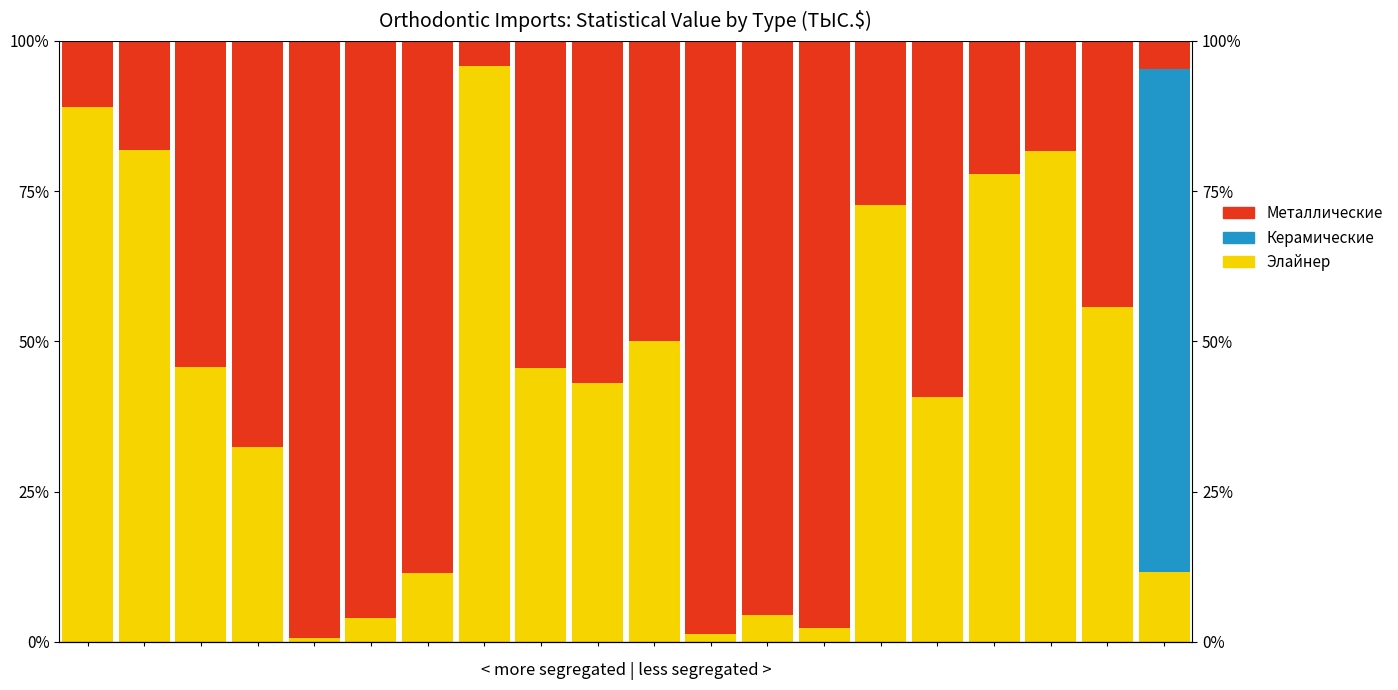

Rank the series by their maximum value, from lowest to highest.

Керамические, Элайнер, Металлические